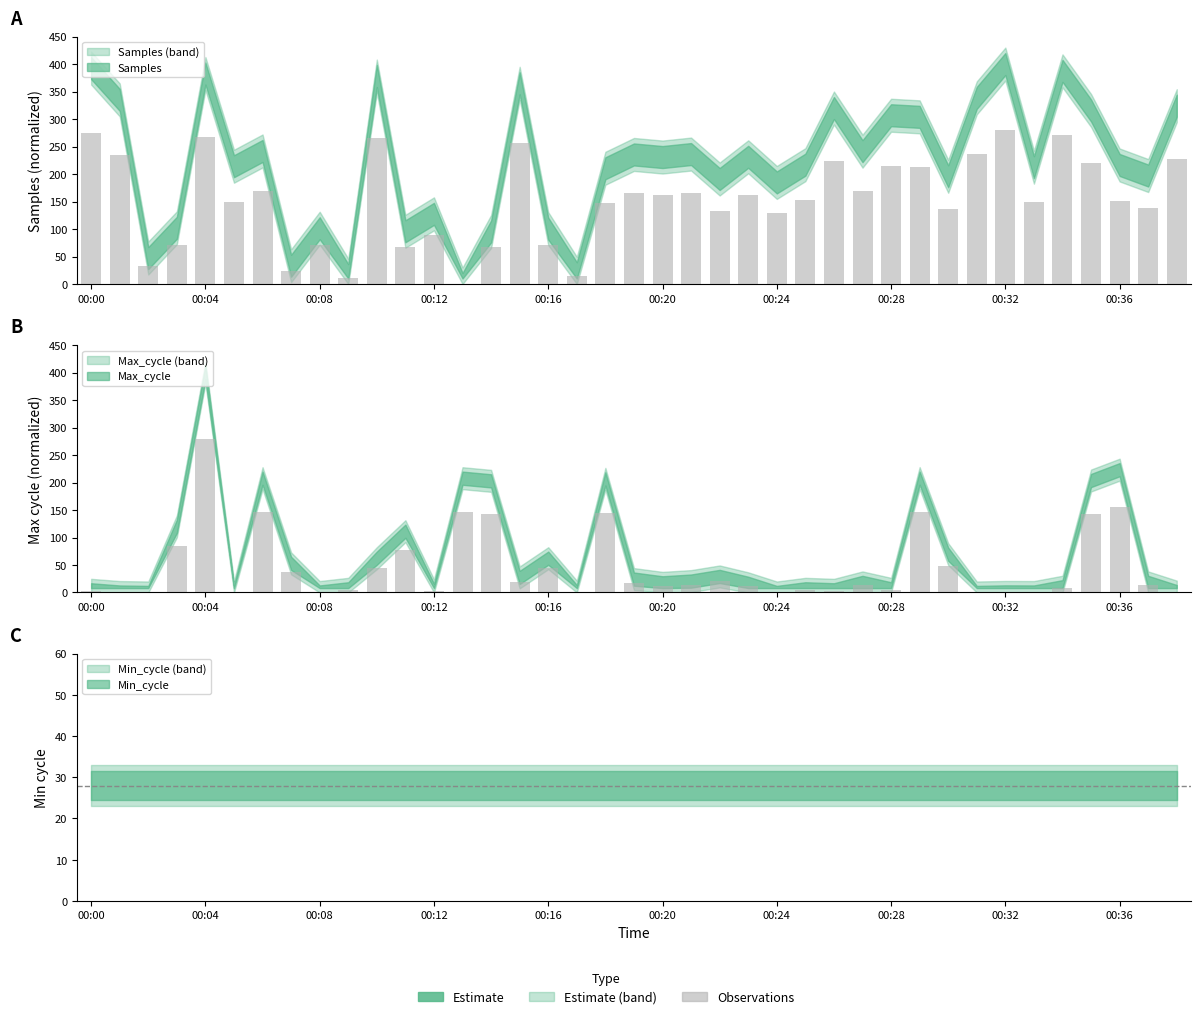

Are the bars grouped side by side (vs. stacked)?

Yes